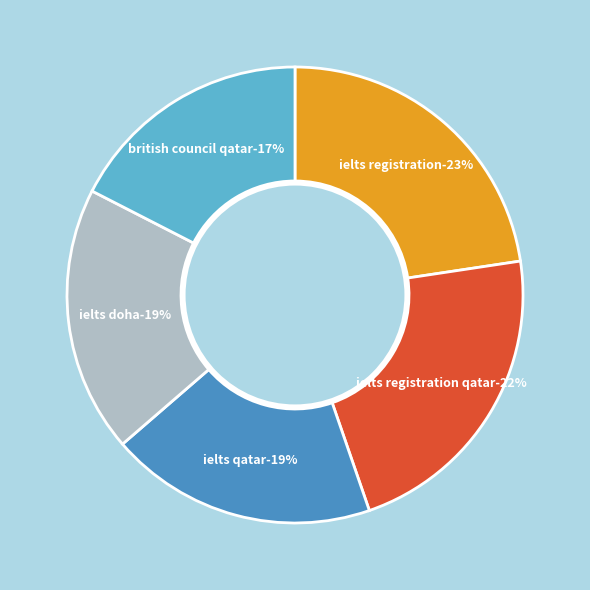

Count the number of slices in the pie.

5